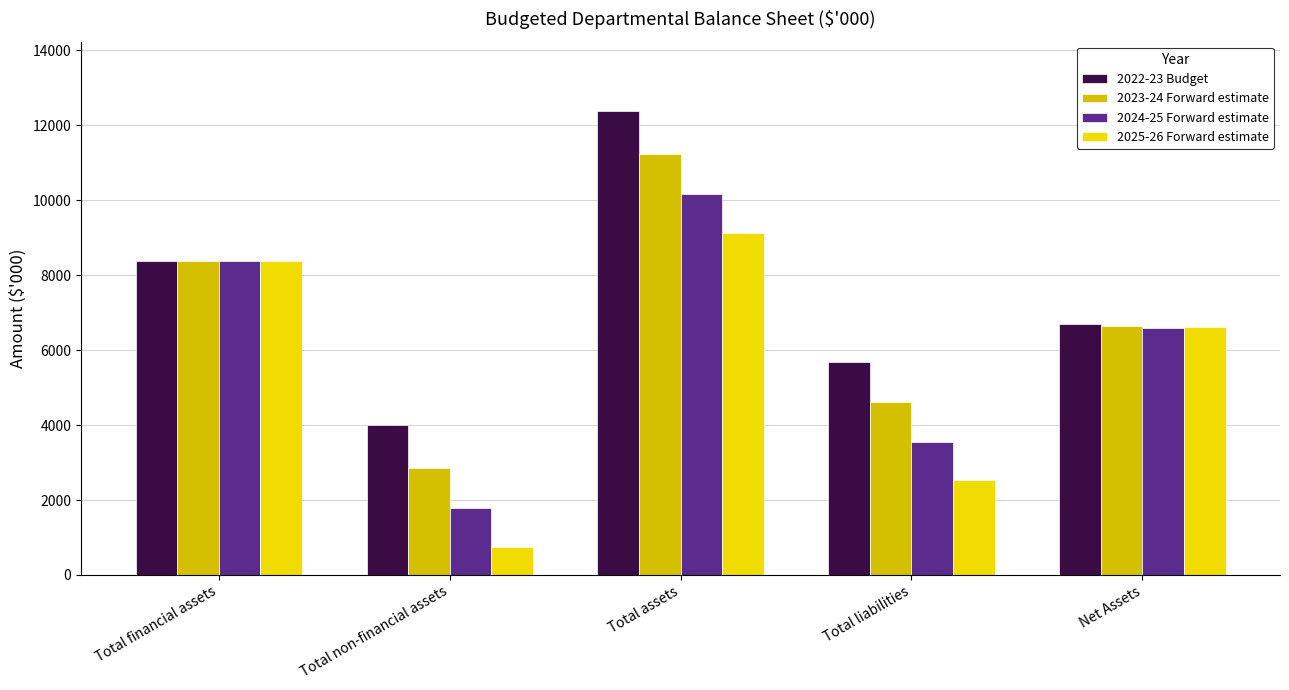

What is the total value across all series at Net Assets?

26547